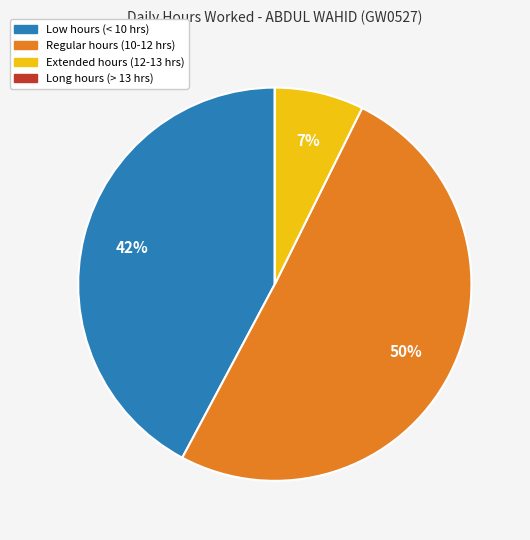

Does any single category account for the majority?

Yes